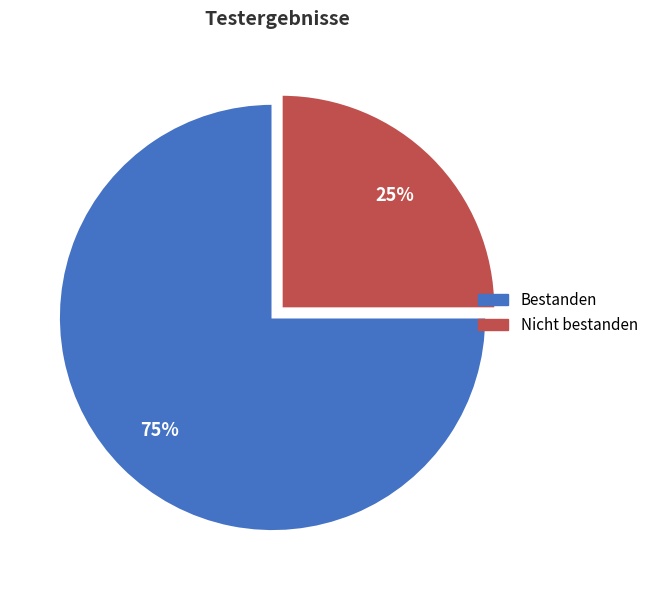

To the nearest percent, what is the difference between the largest and smallest slice percentages?

50%